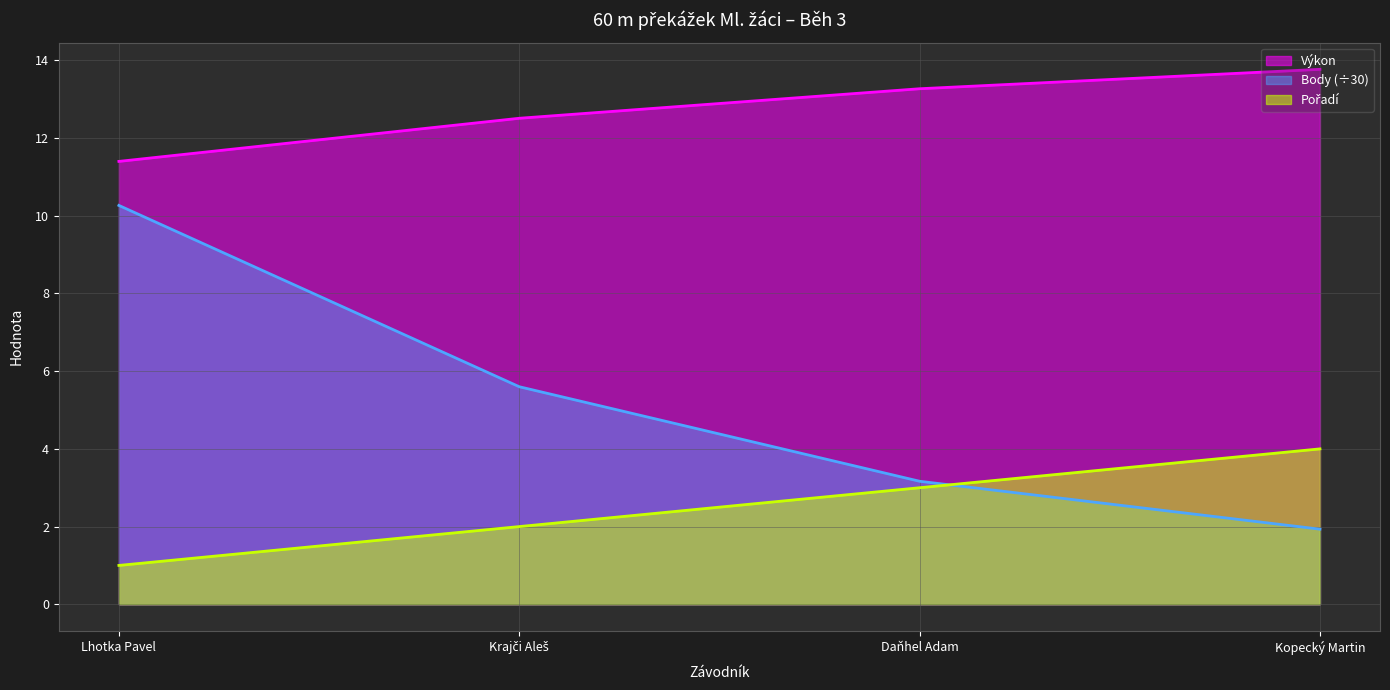

Rank the categories by Body value from highest to lowest.

Lhotka Pavel, Krajči Aleš, Daňhel Adam, Kopecký Martin